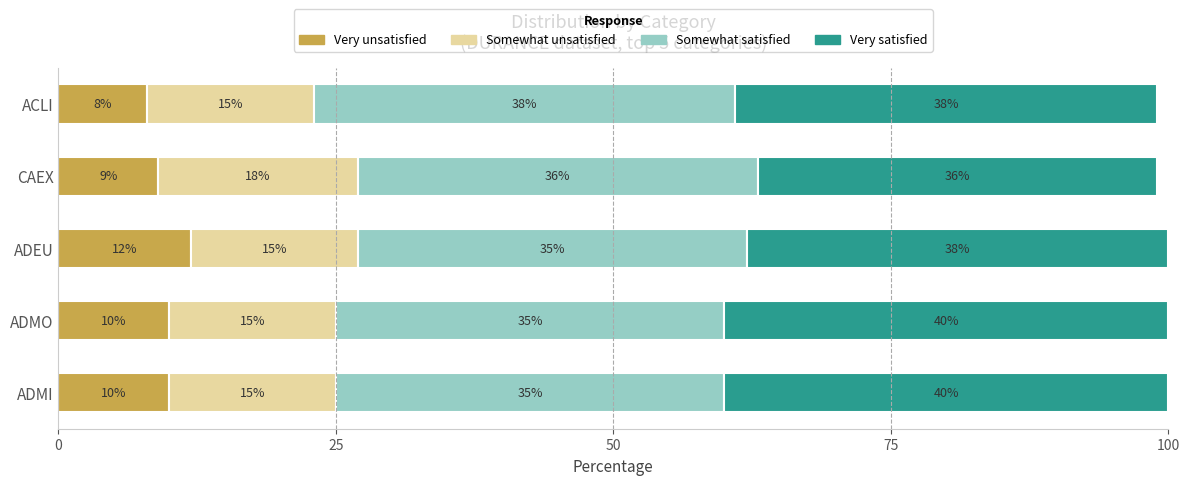

What is the total value across all series at CAEX?

99